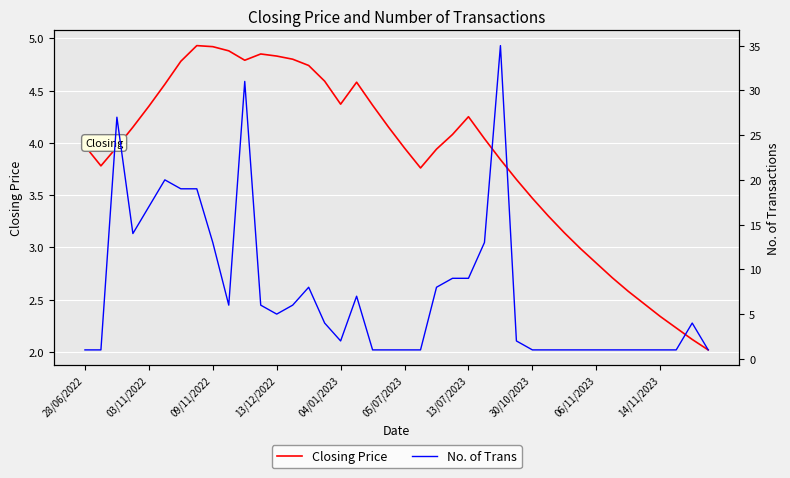

What position from the right is 30?

10